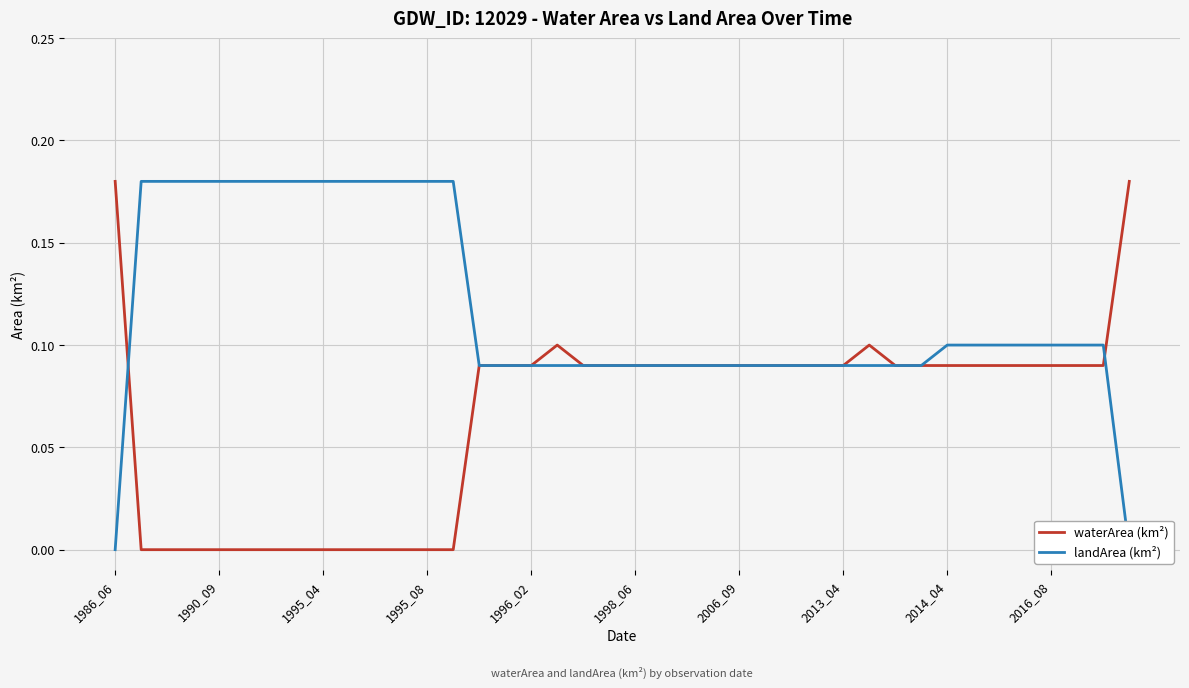

Between which two adjacent categories do waterArea (km²) and landArea (km²) first intersect?

1986_06 and 1990_09